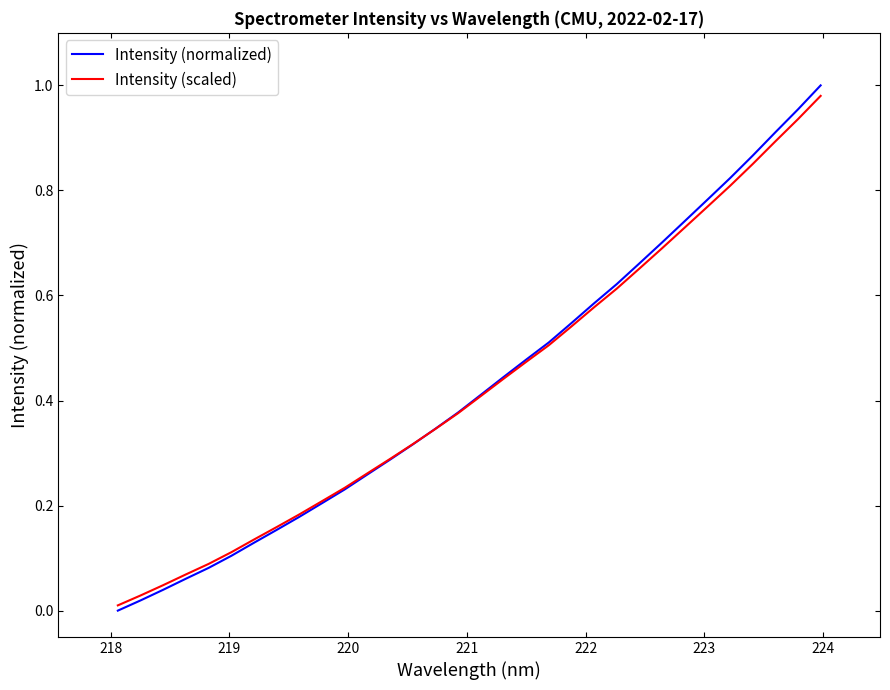

What are all the series names shown in the legend?

Intensity (normalized), Intensity (scaled)